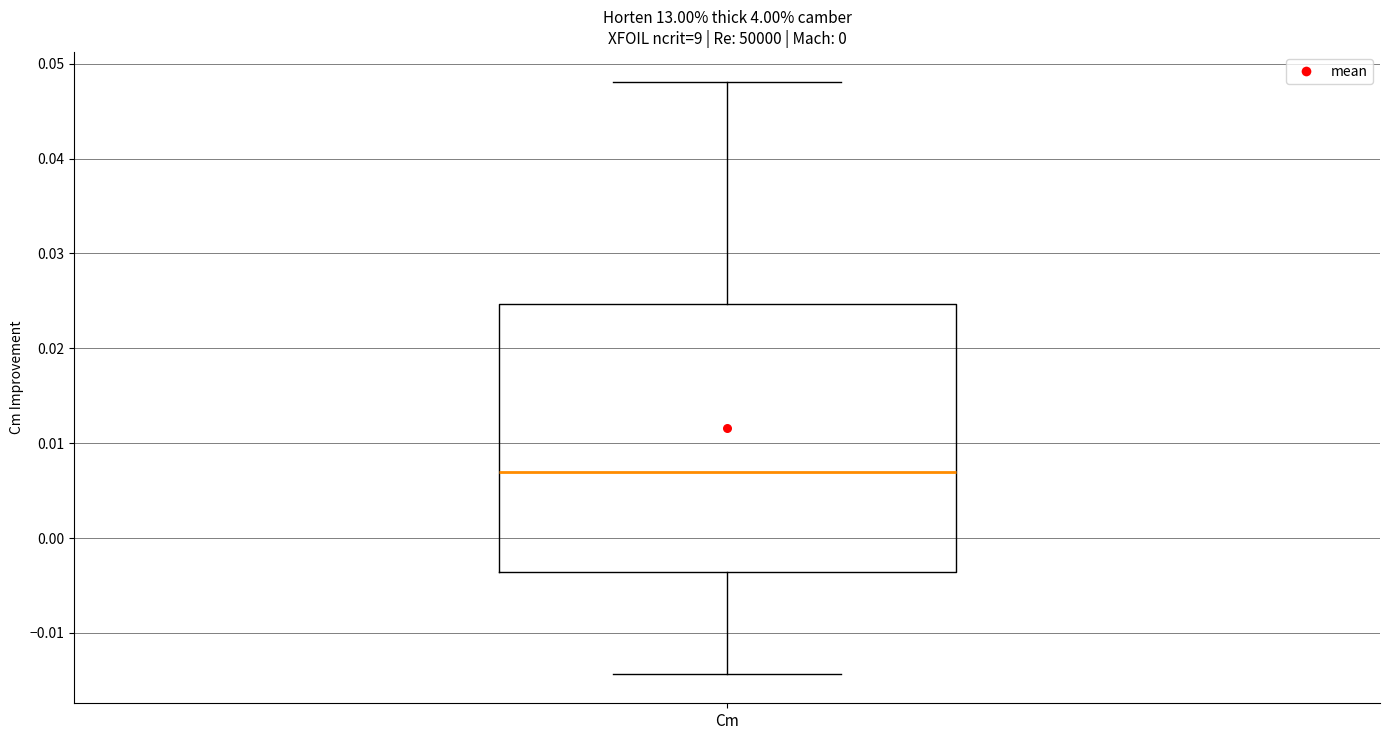

Read this box plot against the y-axis: the position of the median line, the range covered by the box, and the ends of both whiskers. The values are not printed on the chart, so give them approximately, as read against the axis.

median 0.007, box -0.004 to 0.025, whiskers -0.014 to 0.048